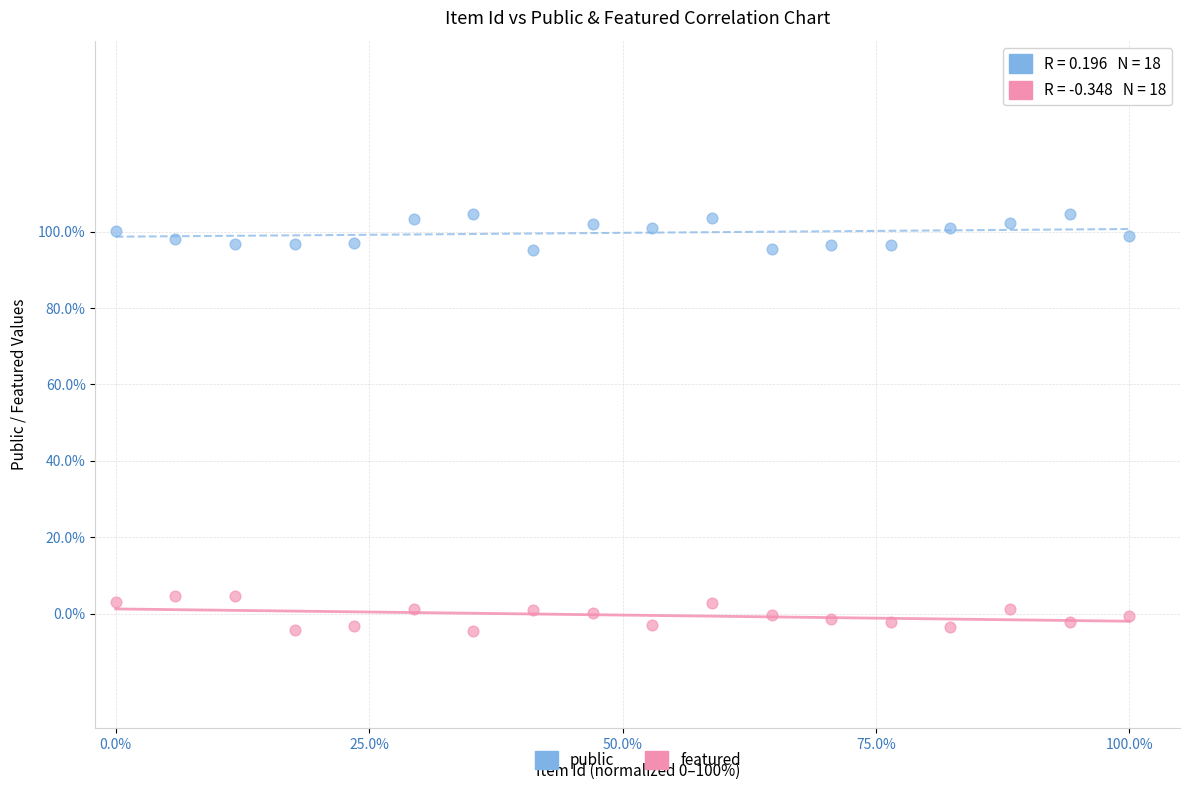

What are all the series names shown in the legend?

public, featured